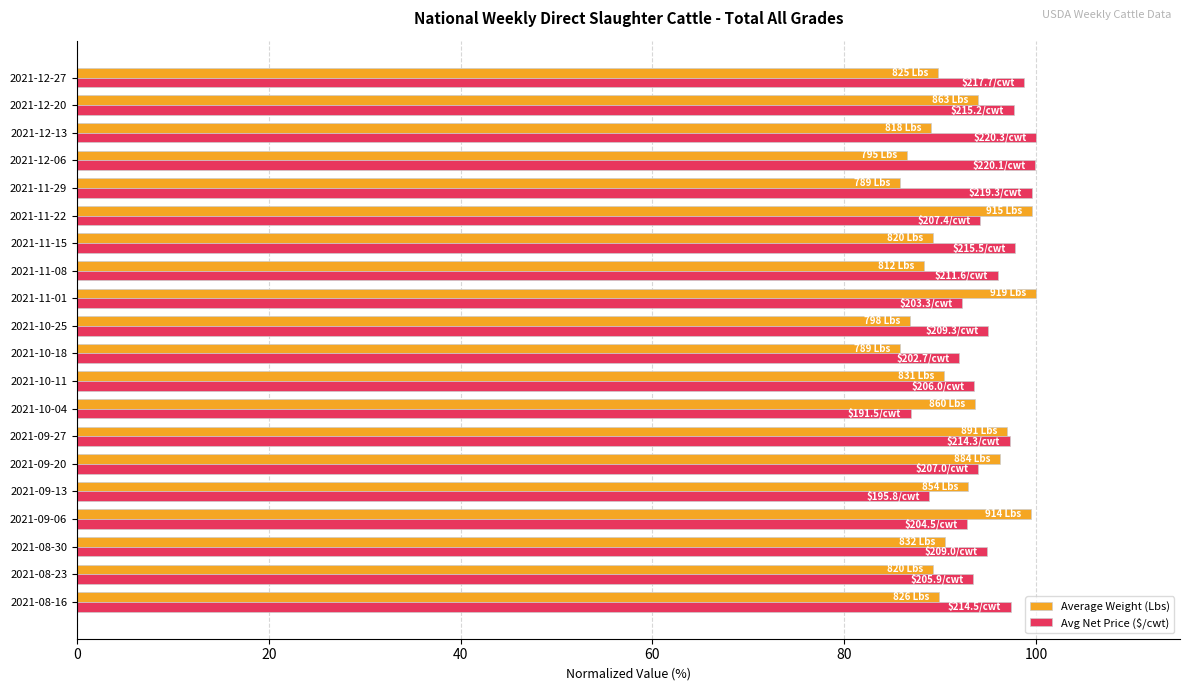

What is the maximum value for Average Weight (Lbs)?

100.0